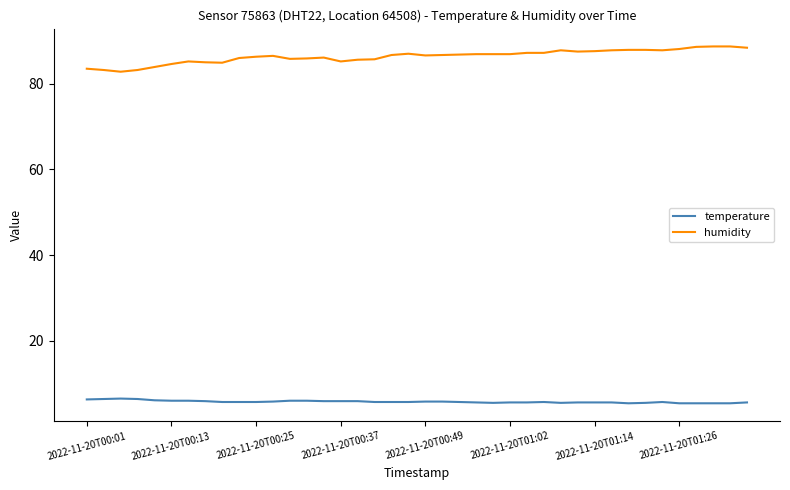

Which series has the largest range (max minus min)?

humidity